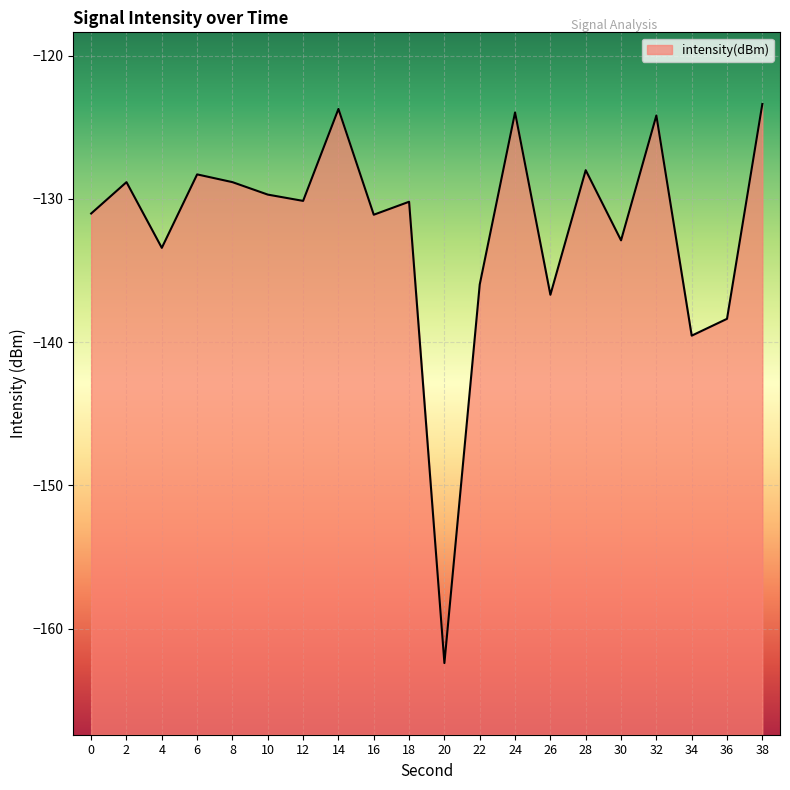

Is it true that the value at 22 is -136.0?

True